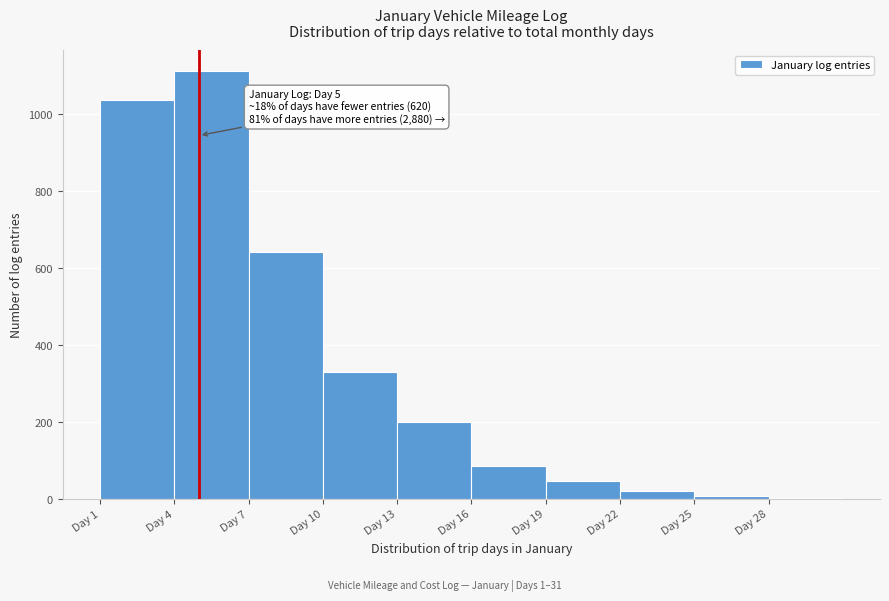

Over which range of the x-axis is the bar tallest?

4 to 7